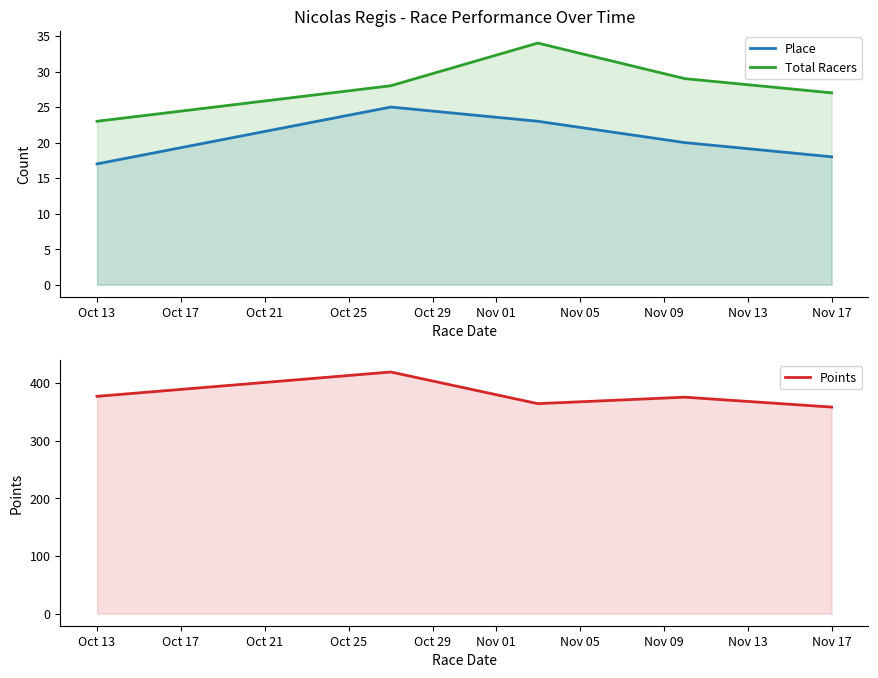

True or false: Place and Points intersect in this chart.

False